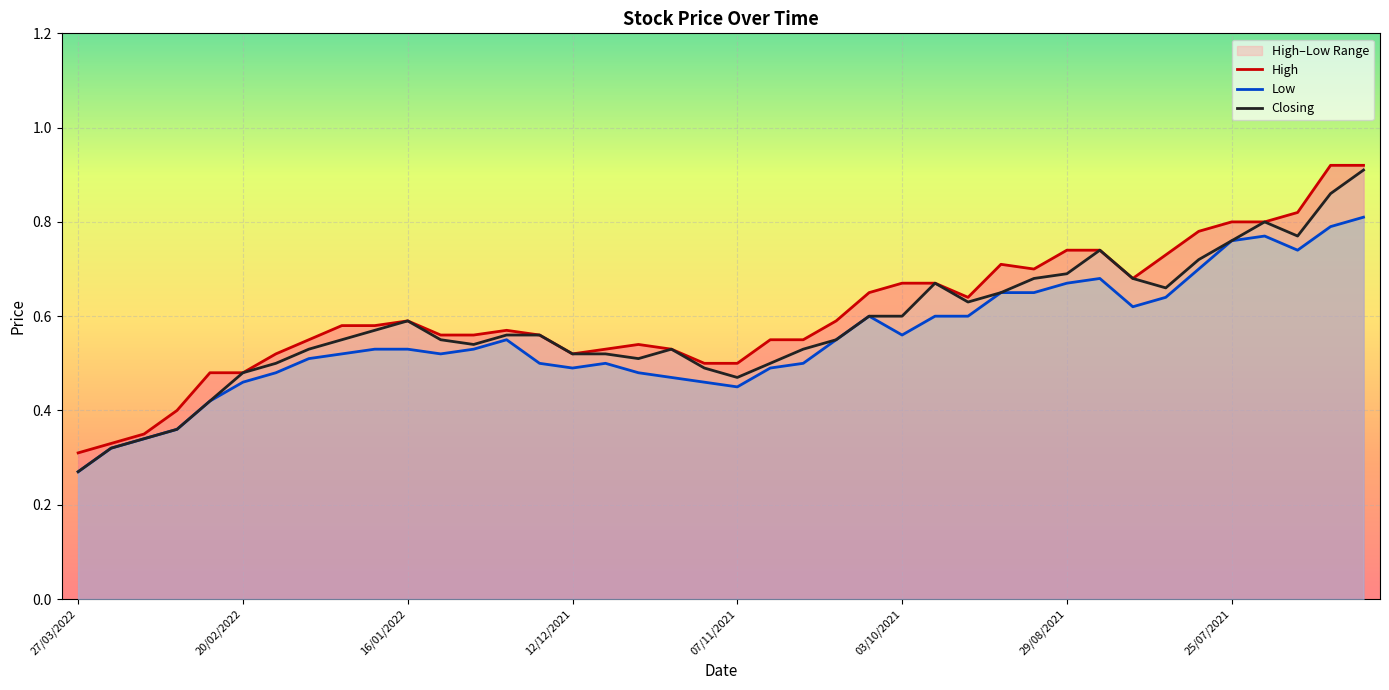

Rank the series by their average value, from lowest to highest.

Low, Closing, High